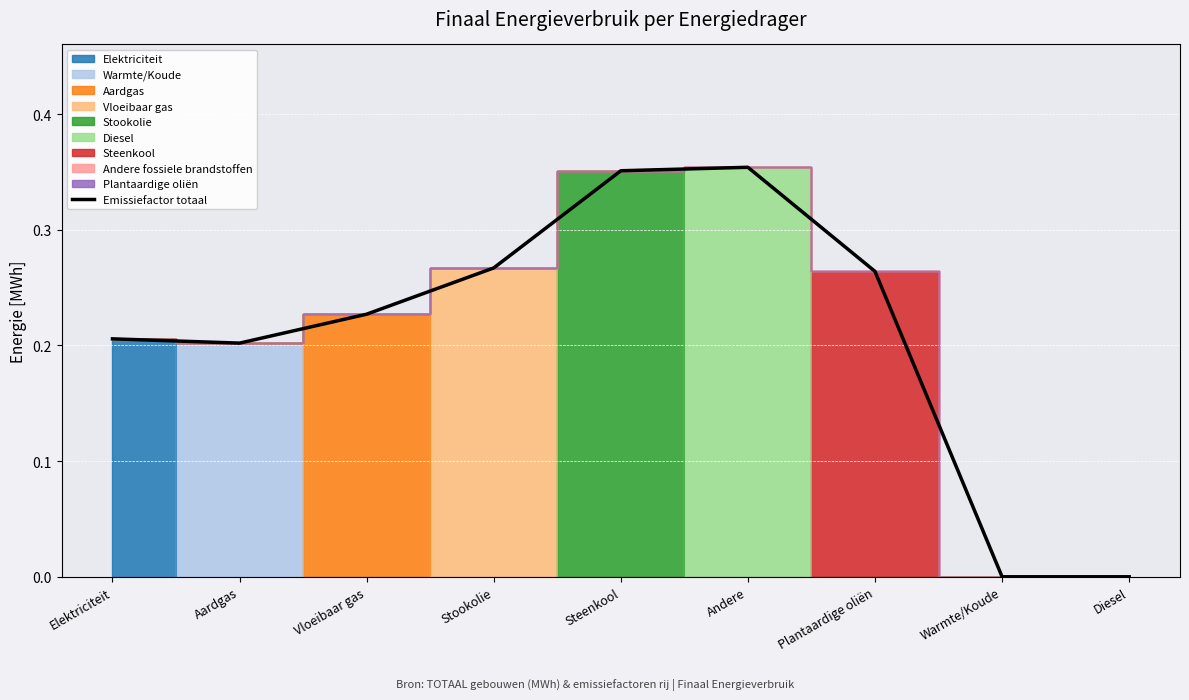

What position from the left is Diesel?

9